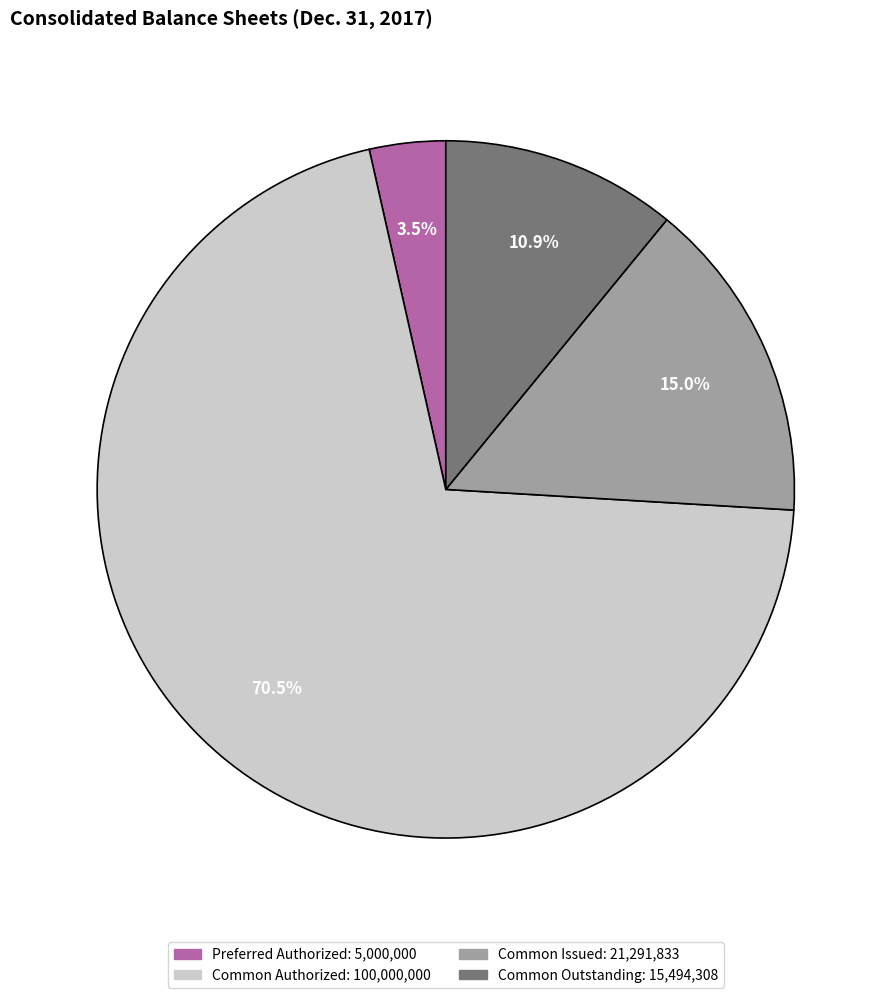

Count the number of slices in the pie.

4